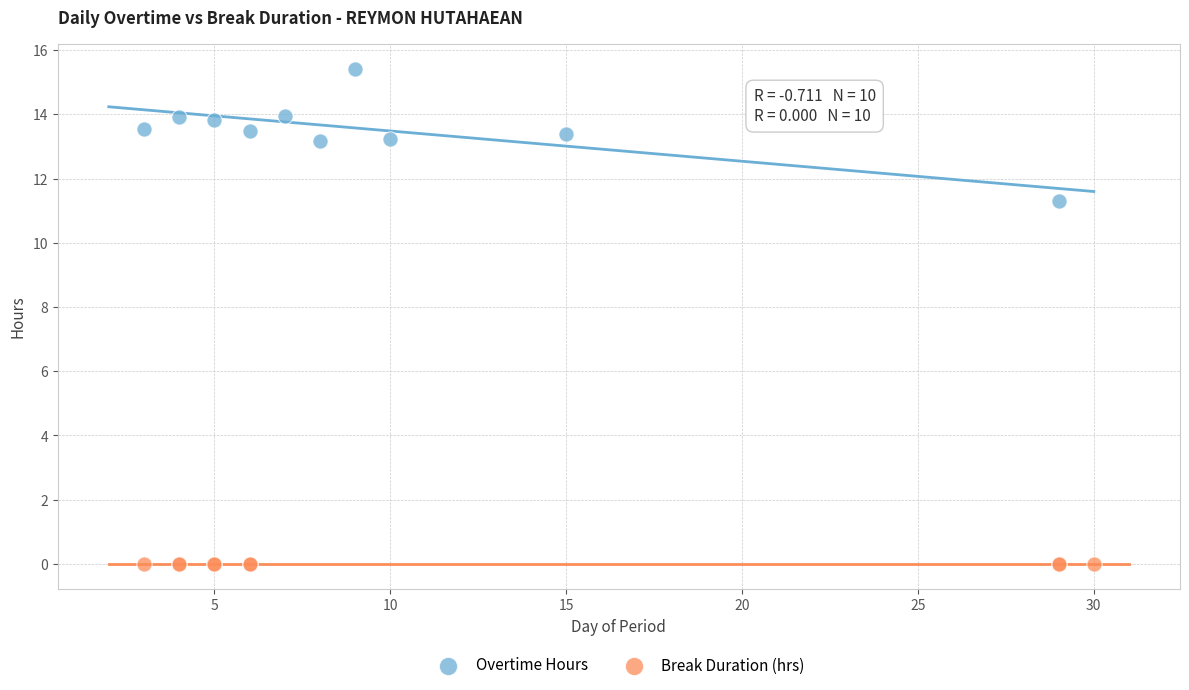

What are all the series names shown in the legend?

Overtime Hours, Break Duration (hrs)